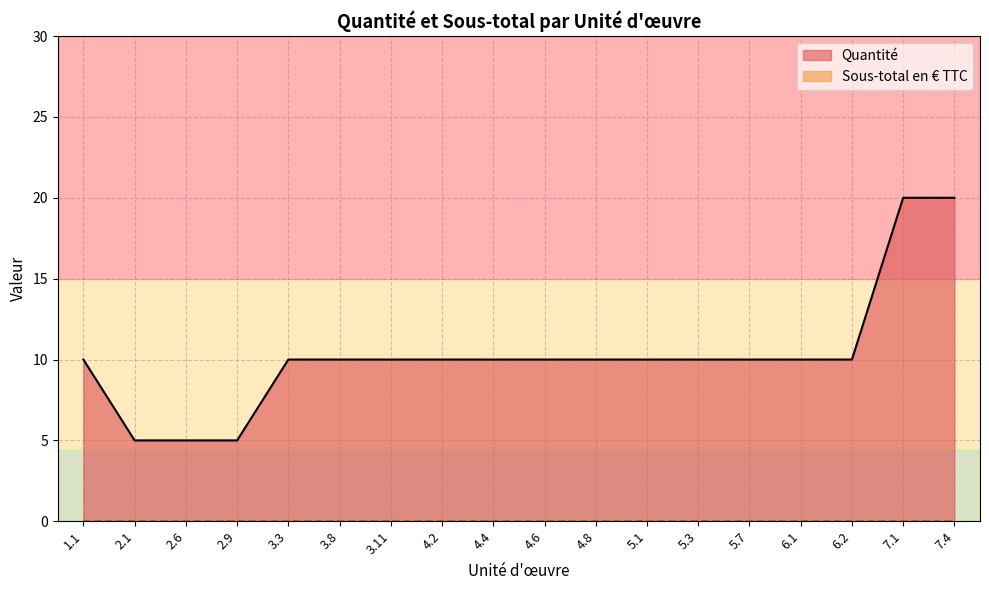

List the labels in order of value, largest first.

7.1, 7.4, 1.1, 3.3, 3.8, 3.11, 4.2, 4.4, 4.6, 4.8, 5.1, 5.3, 5.7, 6.1, 6.2, 2.1, 2.6, 2.9